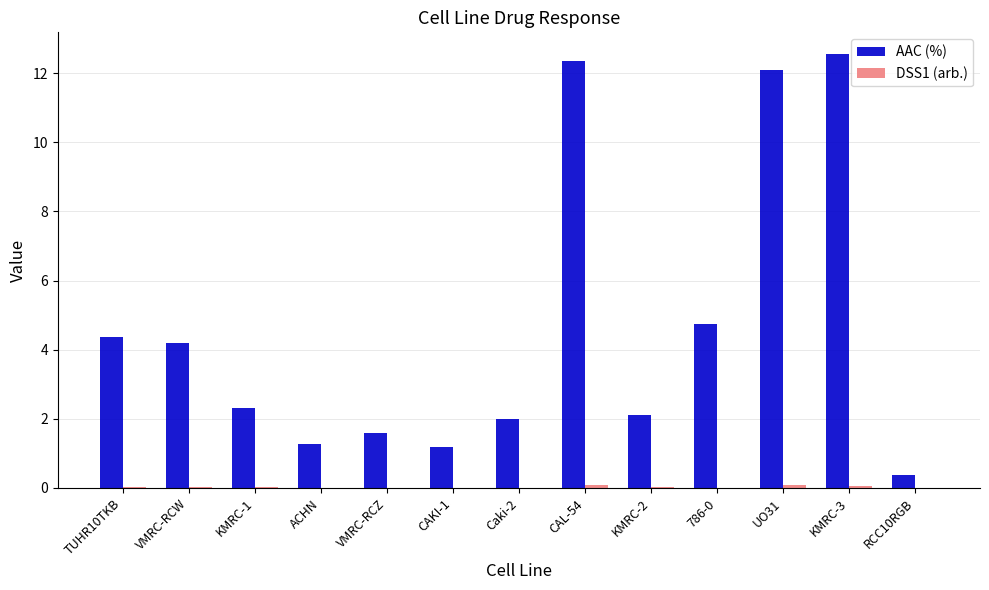

What is the spread (max minus min) of values at KMRC-2?

2.1